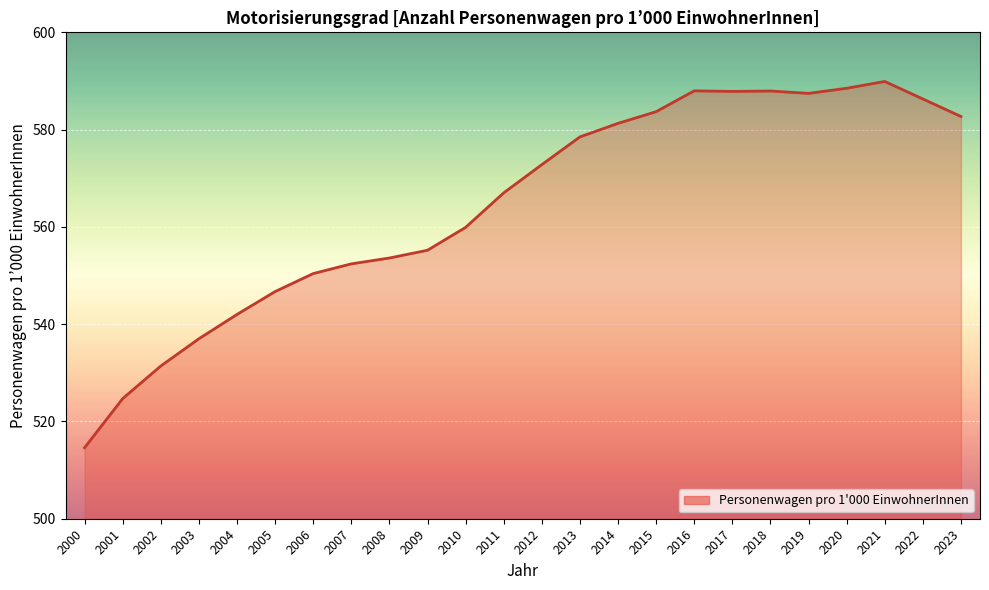

How many lines are shown in the chart?

1